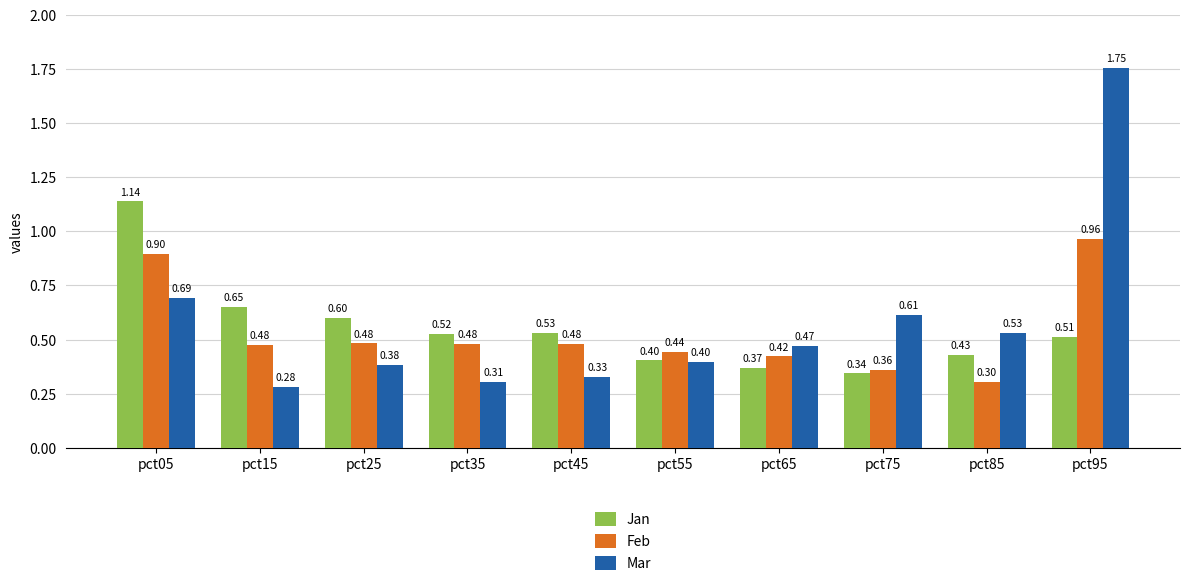

Rank the series by their maximum value, from highest to lowest.

Mar, Jan, Feb